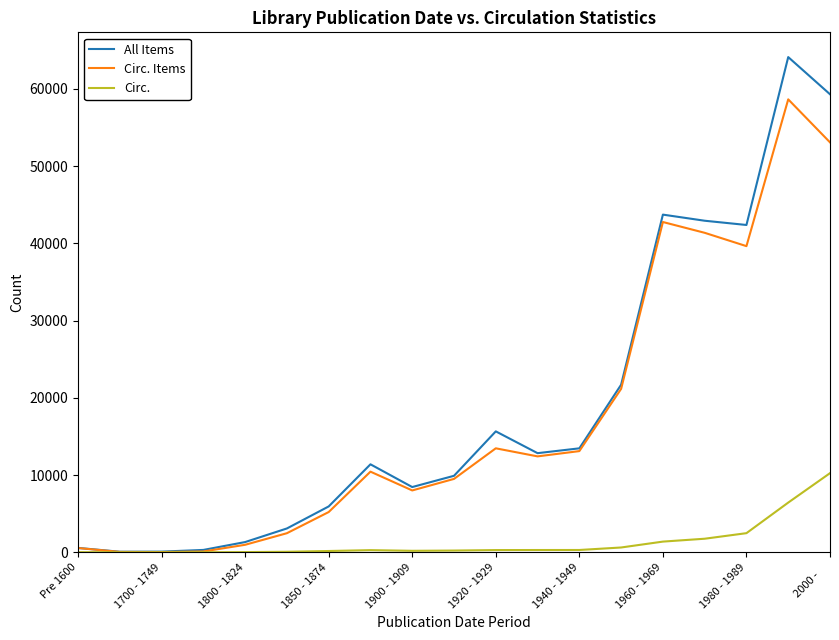

What is the maximum value for Circ. Items?

58640